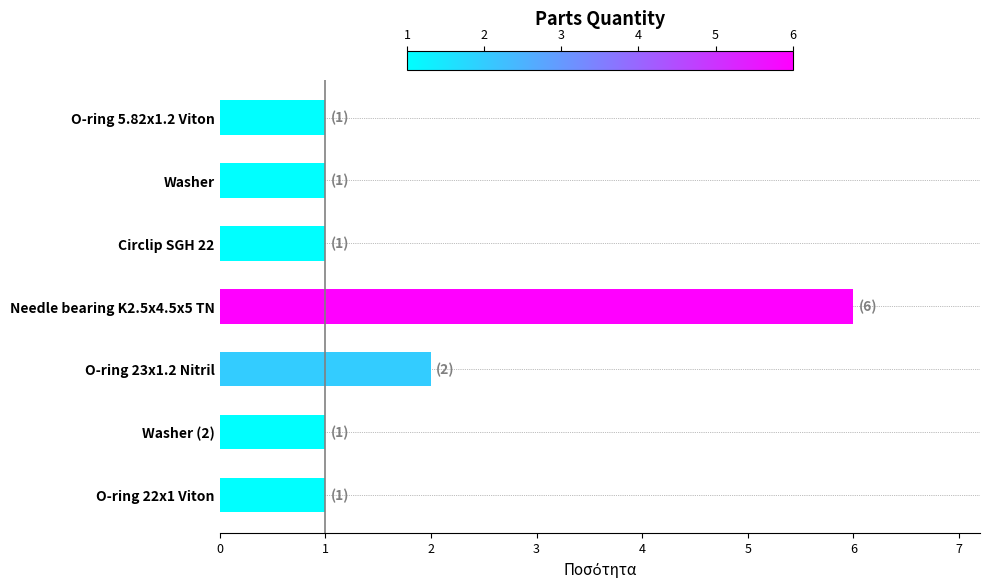

What is the maximum value shown in the chart?

6